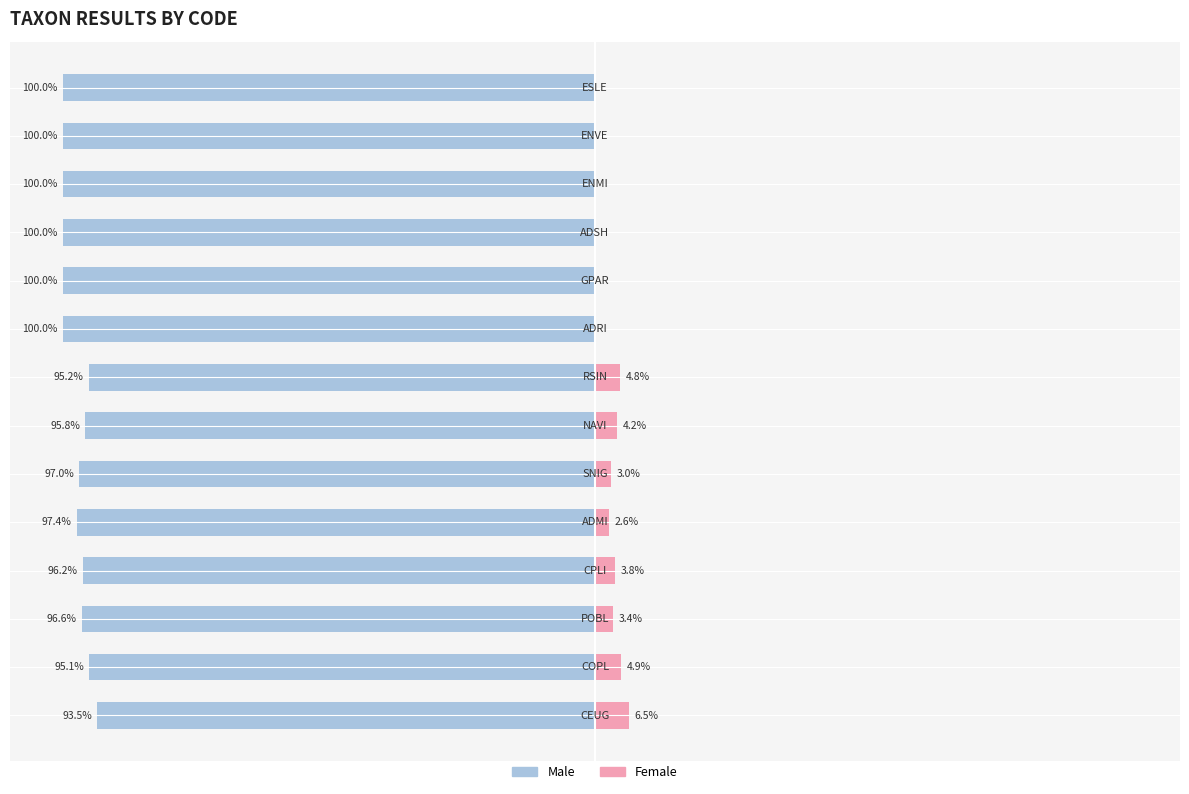

What are all the series names shown in the legend?

Male, Female